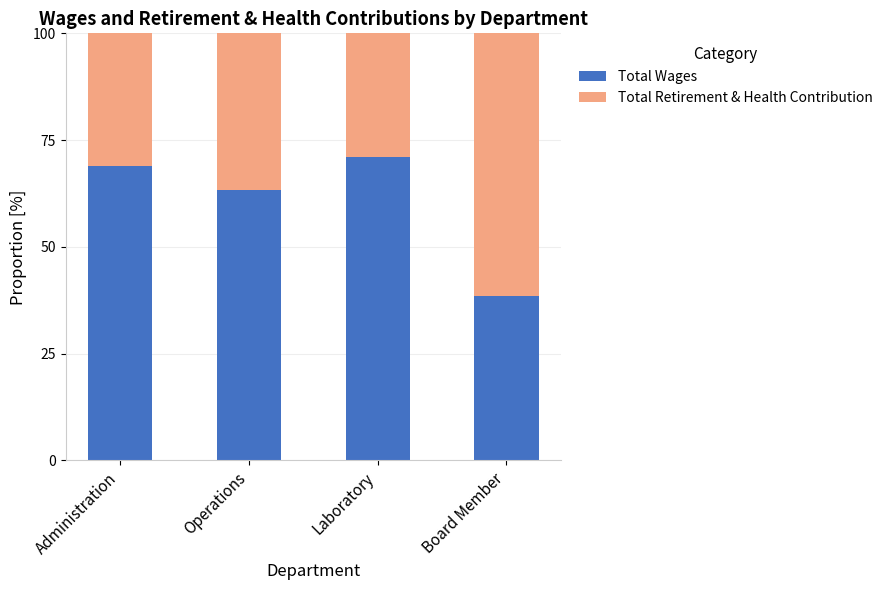

At which label does Total Wages reach its minimum?

Board Member